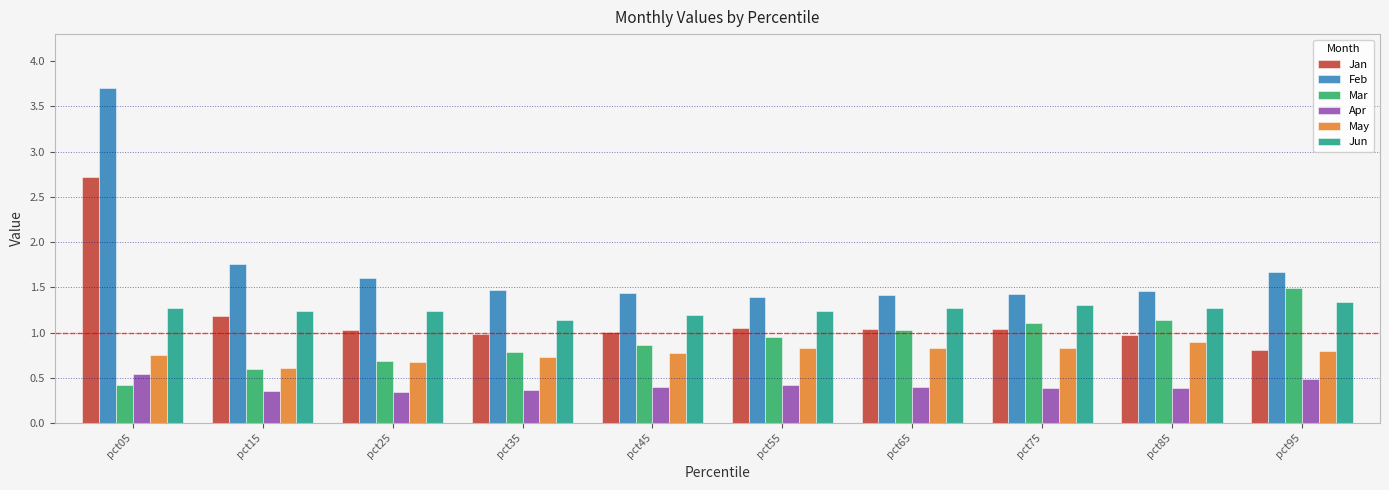

Which series changed the most between pct25 and pct75?

Mar